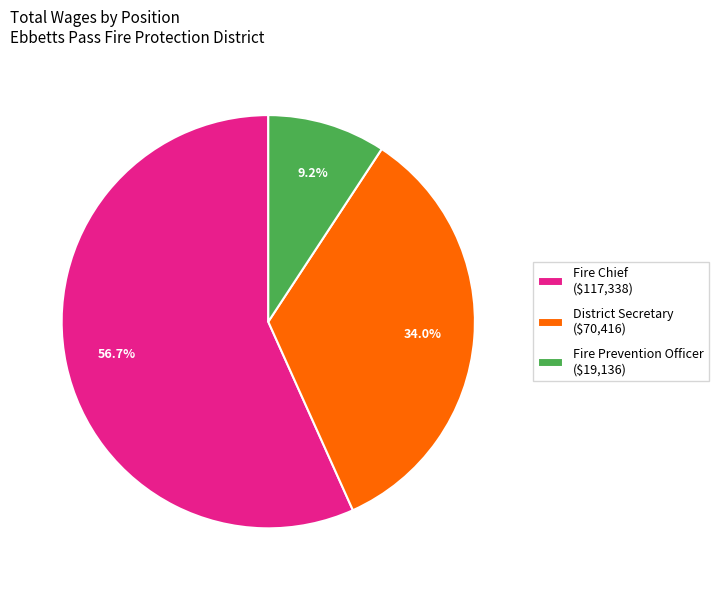

What percentage is NOT represented by District Secretary?

66.0%